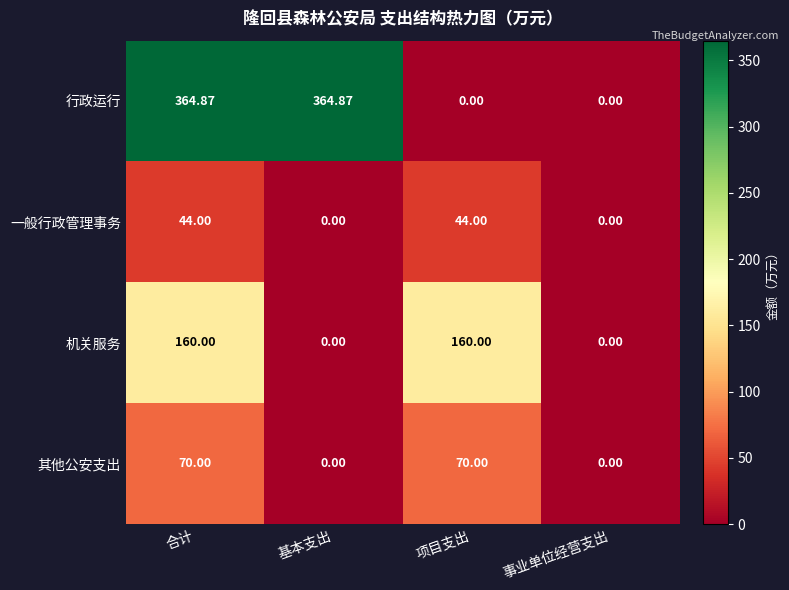

Which series has the largest total across all categories?

行政运行